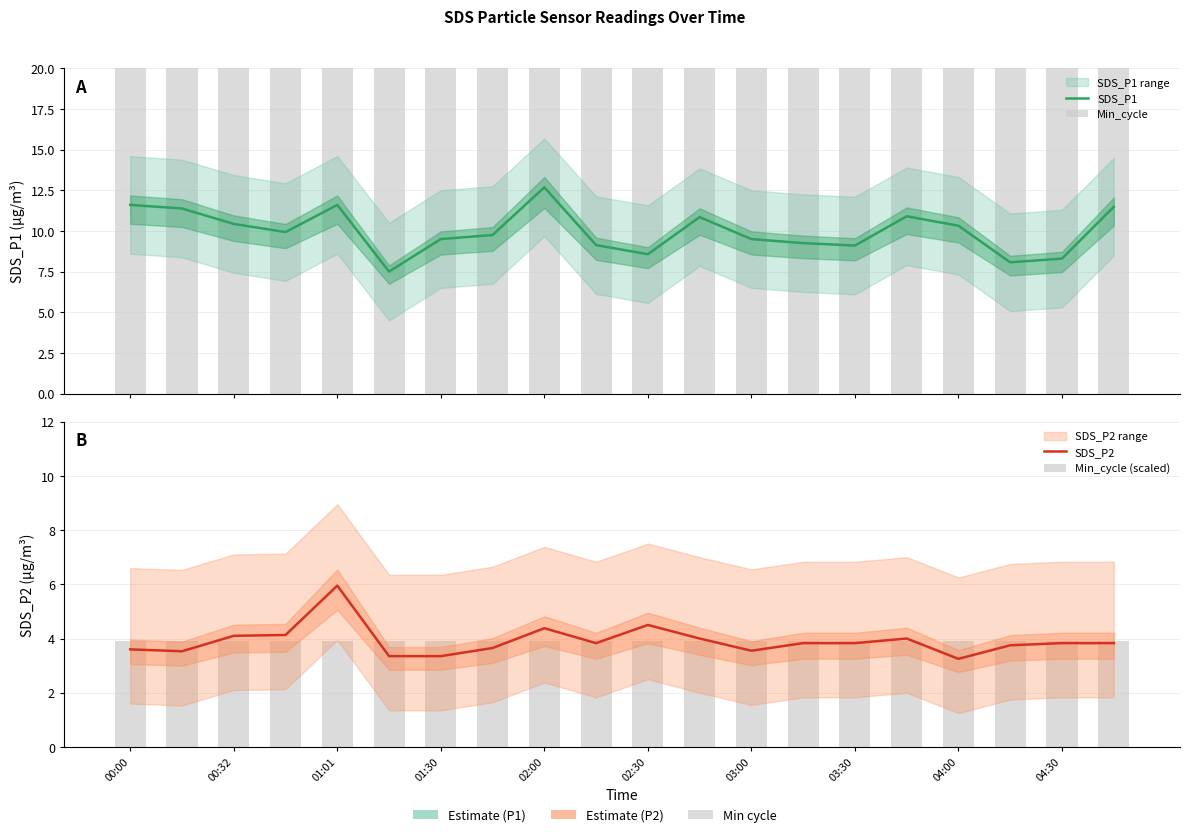

Which category has the lowest value in the Min_cycle series?

00:00